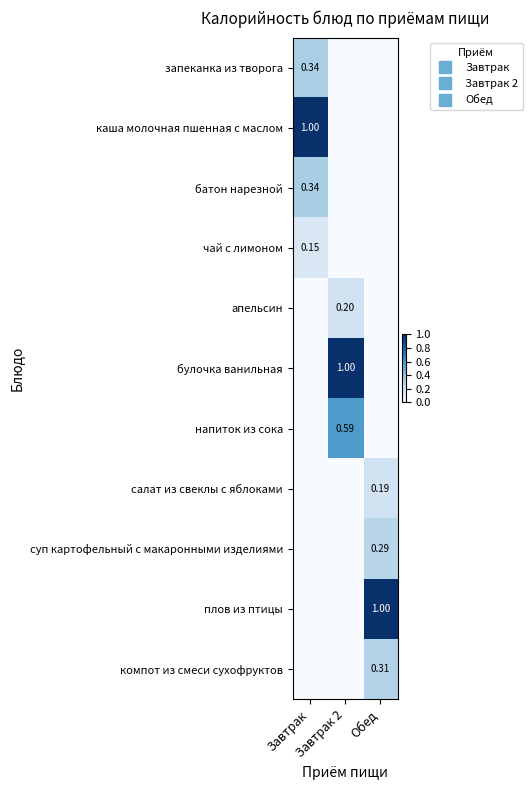

Count the number of categories in the chart.

3